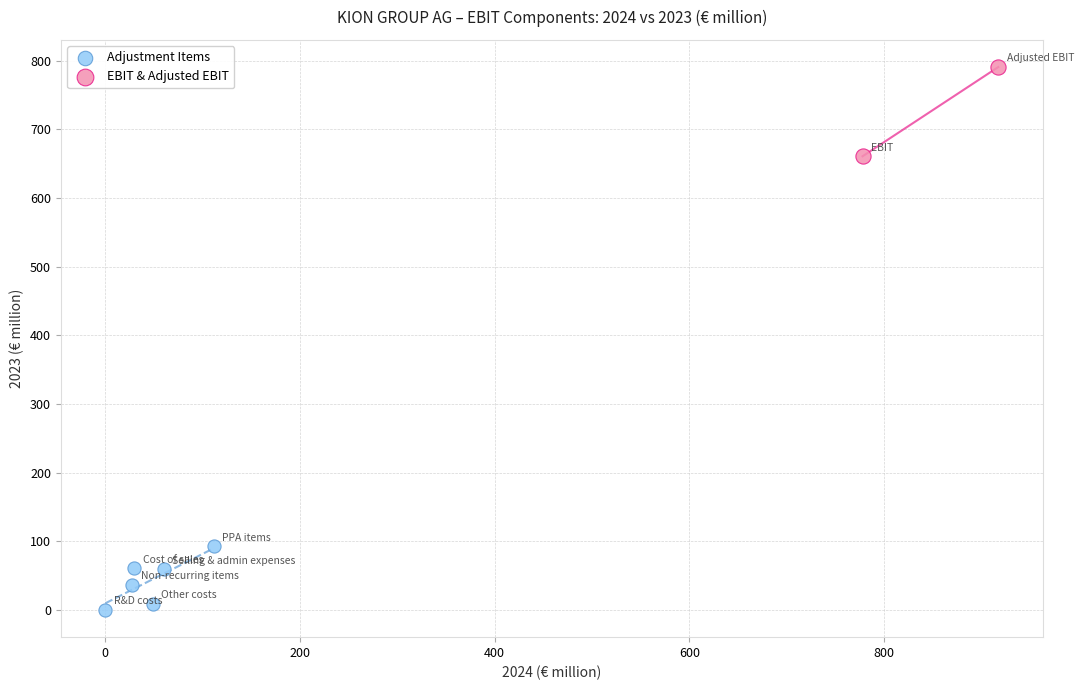

What are all the series names shown in the legend?

Adjustment Items, EBIT & Adjusted EBIT